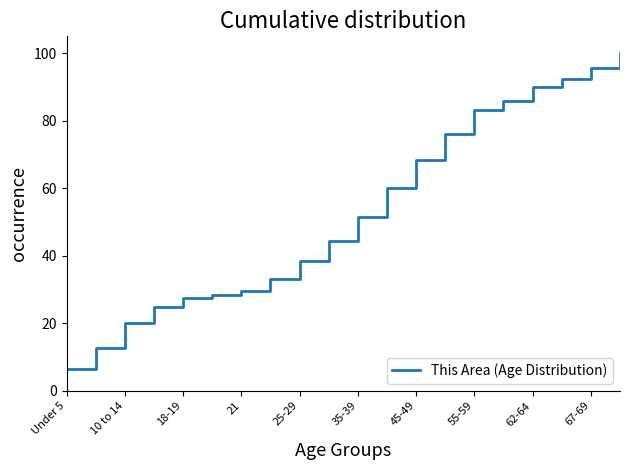

What is the smallest value displayed?

6.3